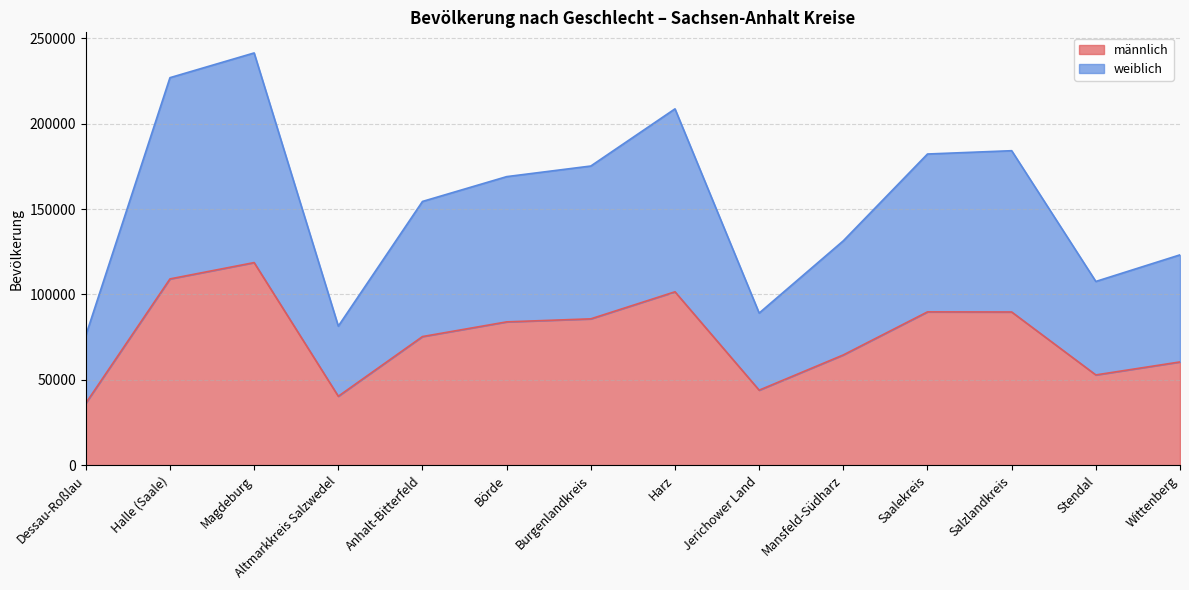

At which category does männlich reach its first local peak?

Magdeburg